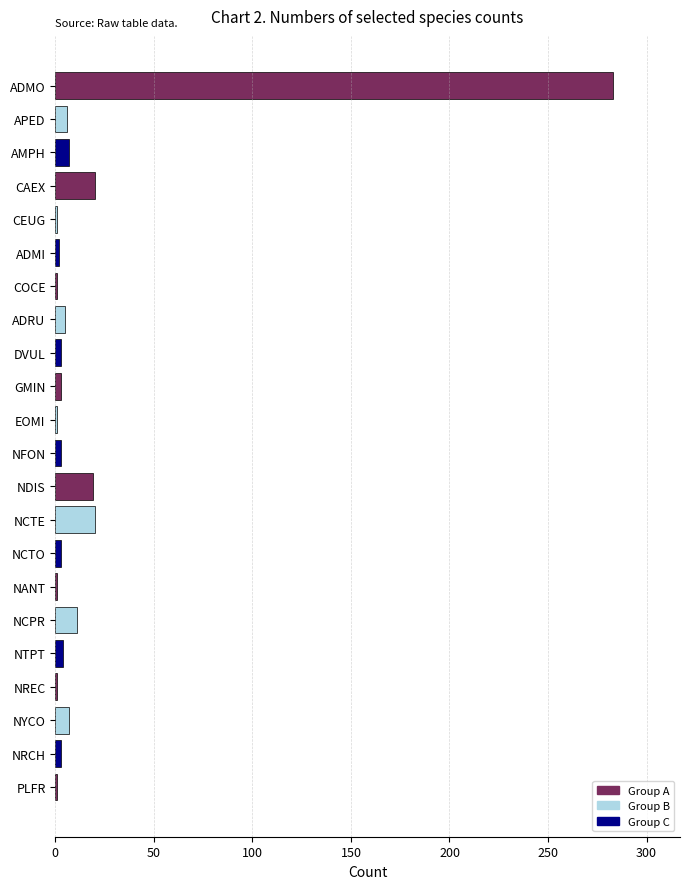

Between NCPR and NANT, which is larger?

NCPR